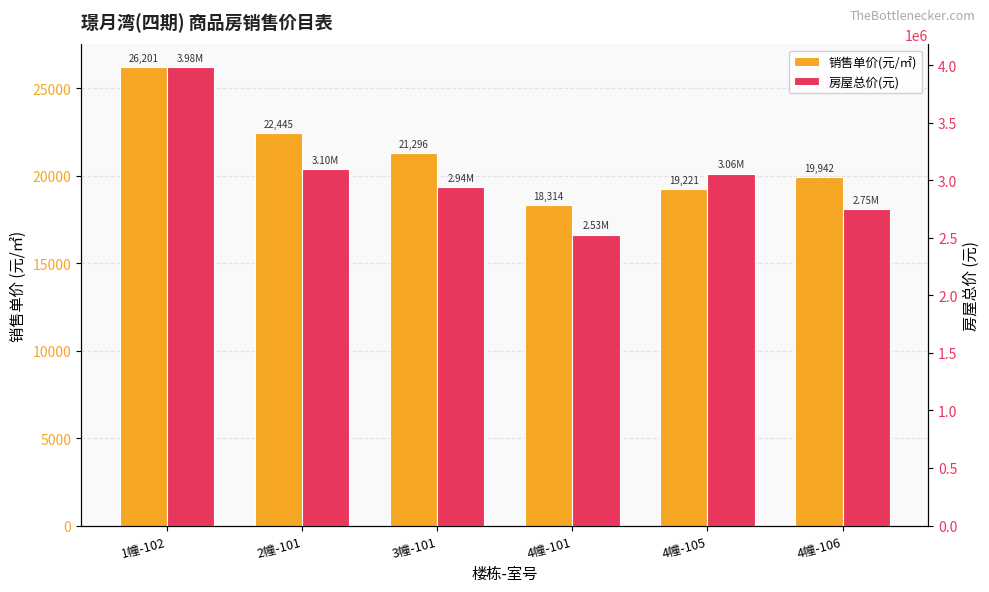

Where does the 房屋总价(元) series first go above 3057315?

1幢-102